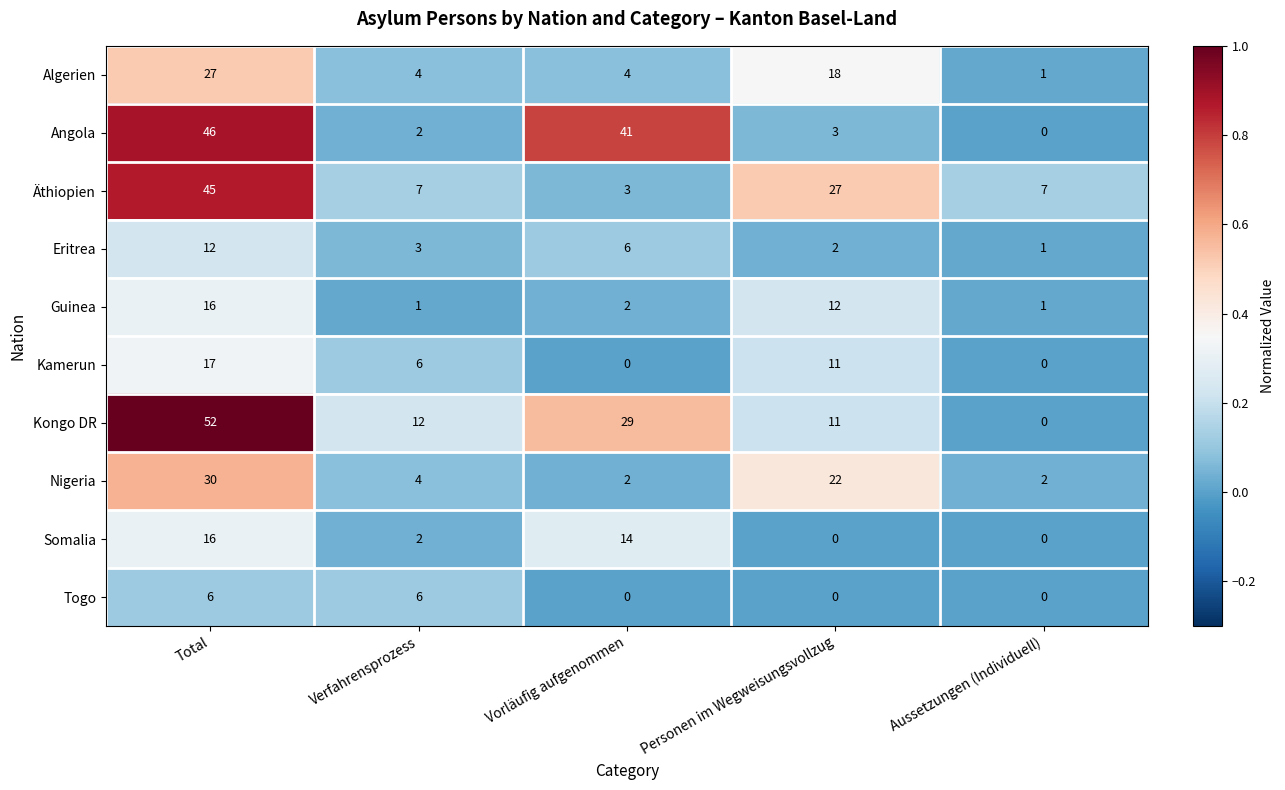

Count the Somalia values in the range 0 to 14.

4